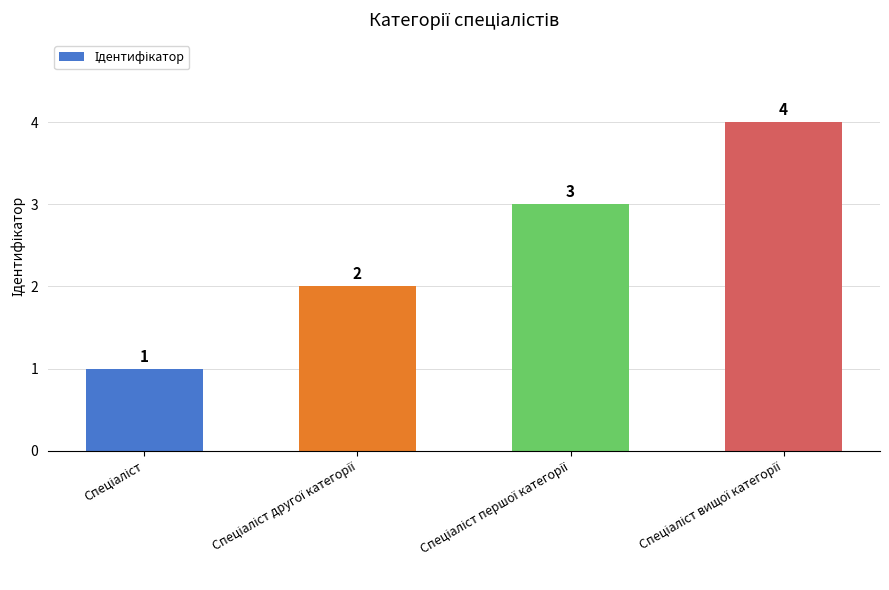

What is the difference between the maximum and minimum values?

3